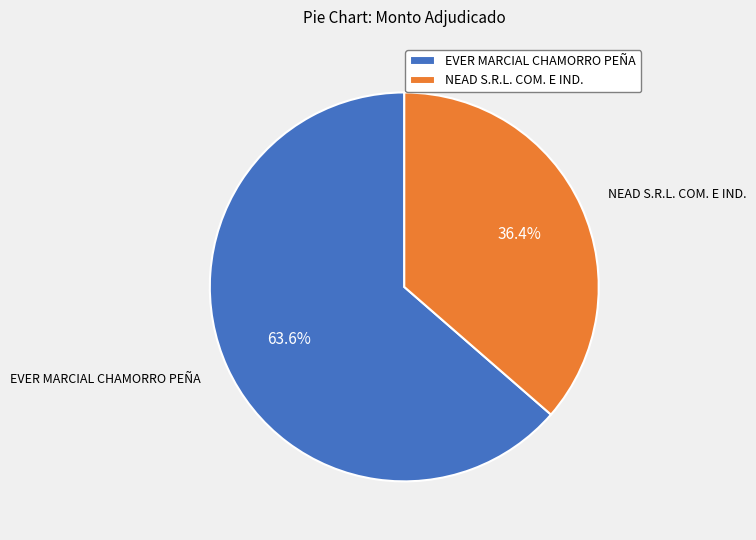

Which slice is the smallest?

NEAD S.R.L. COM. E IND.